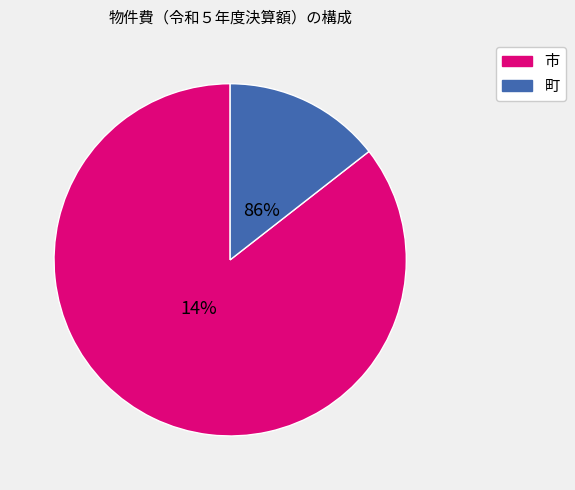

Does 高根沢町 represent more than half of the total?

No